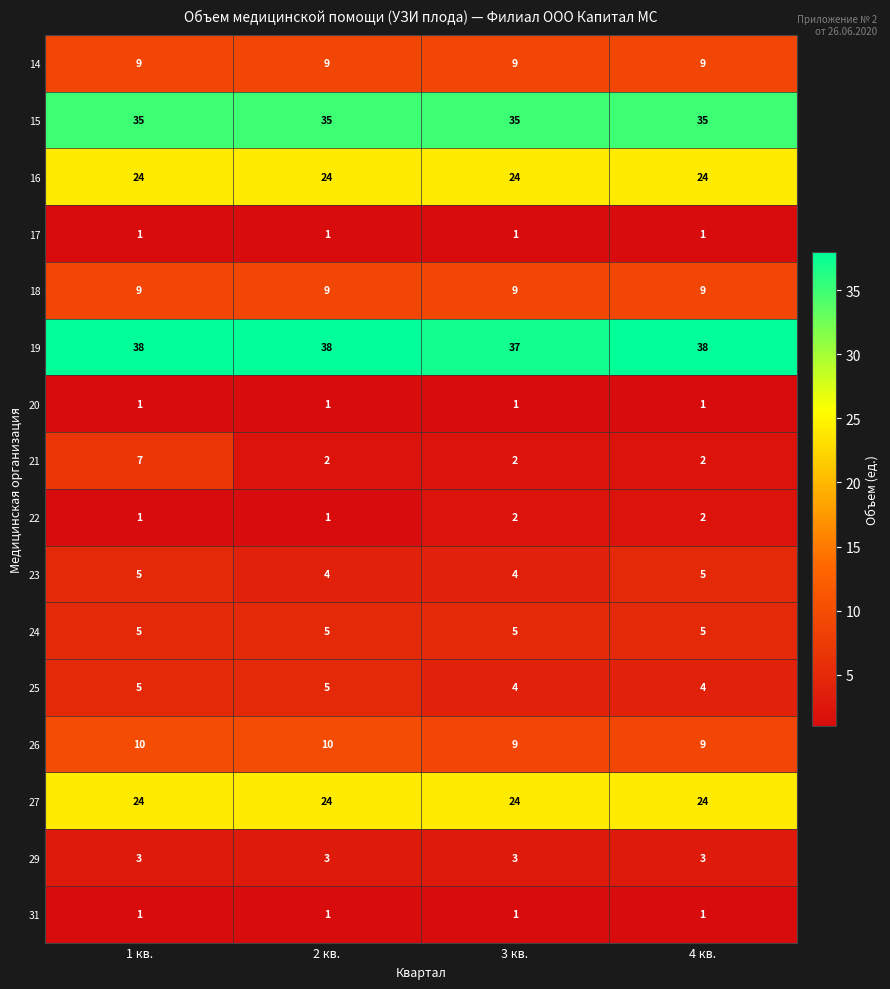

At which category is the sum across all series the highest?

1 кв.